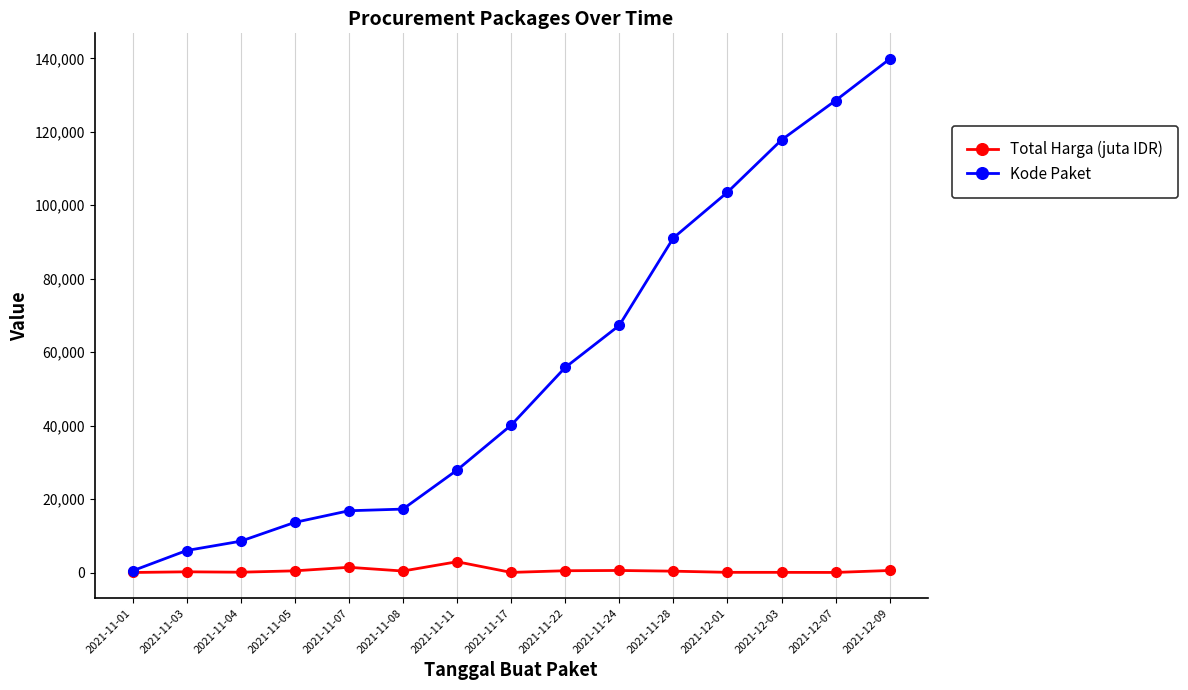

What is the difference between the maximum and second lowest values in the Kode Paket series?

133820.0